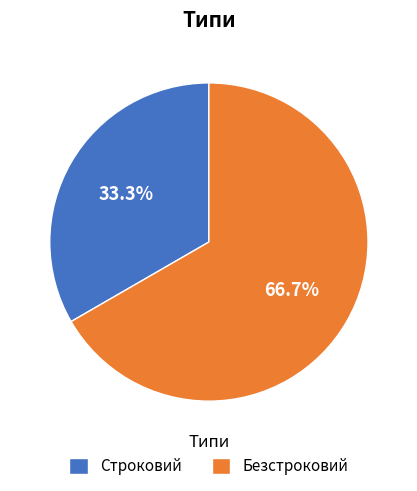

Which has a higher value, Безстроковий or Строковий?

Безстроковий